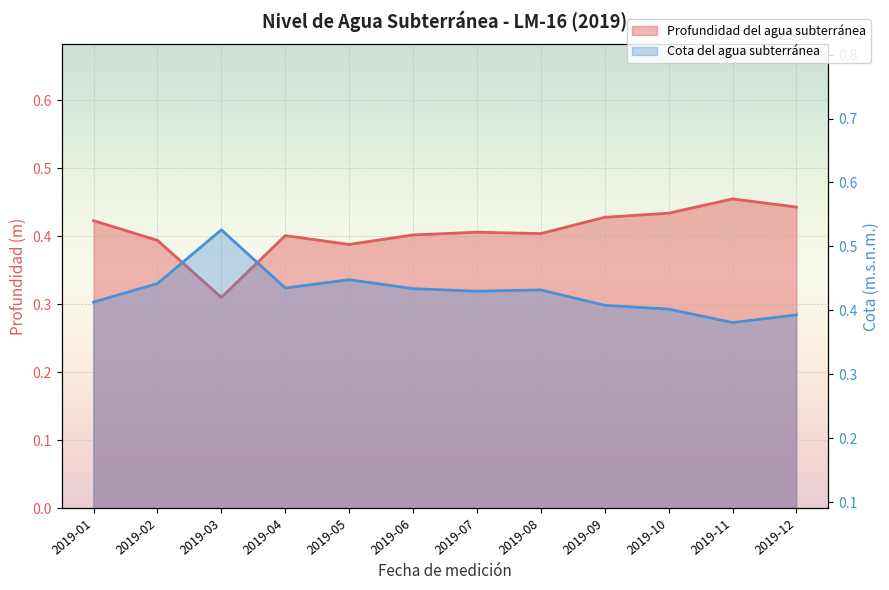

What is the sum of the Cota del agua subterránea values at 2019-12 and 2019-01?

0.9